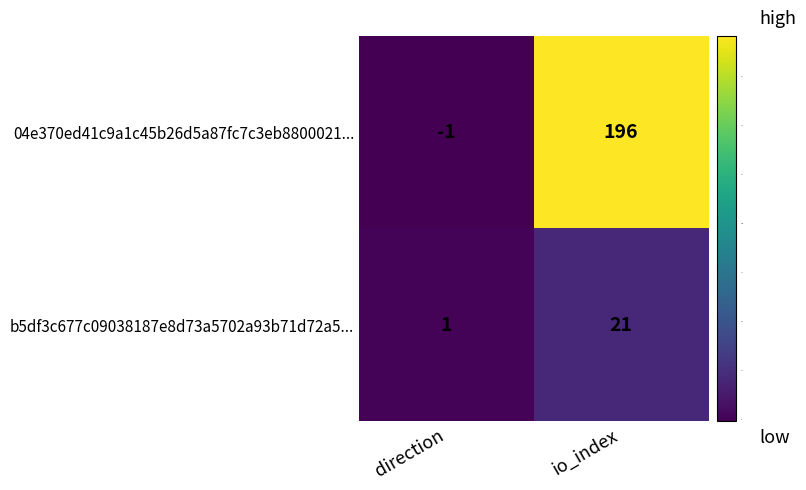

Between direction and io_index, which series saw the biggest shift?

04e370ed41c9a1c45b26d5a87fc7c3eb8800021...